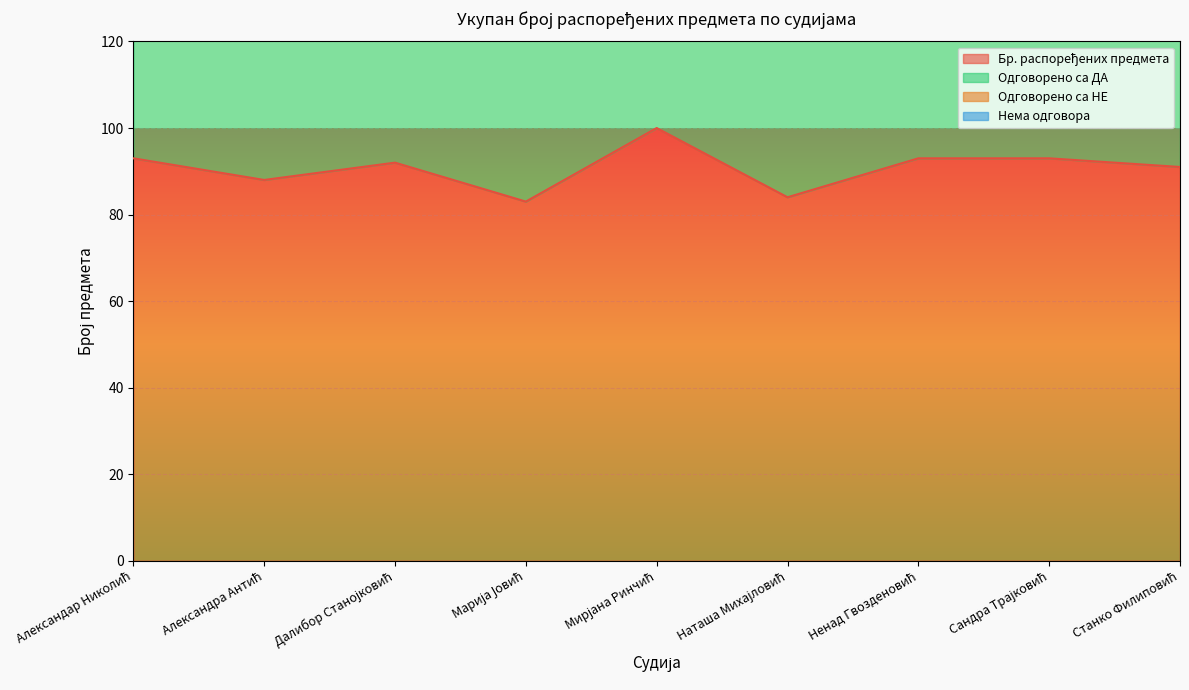

What is the label of the 8th point from the right?

Александра Антић